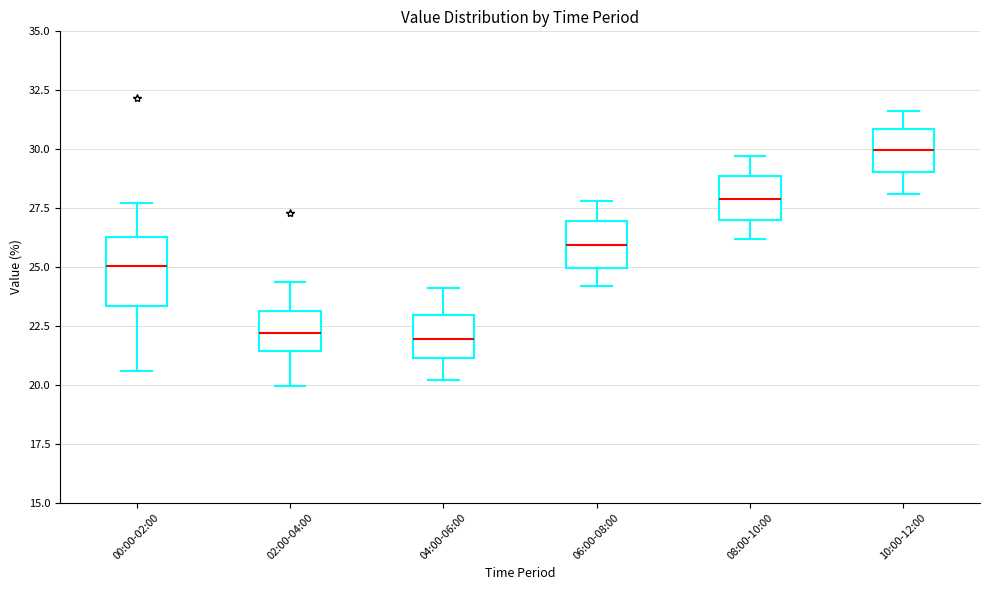

Reading left to right, read every box against the y-axis: the position of its median line, the range the box covers, and the ends of its whiskers. The values are not printed on the chart, so give them approximately, as read against the axis.

00:00-02:00: median 25.0, box 23.5 to 26.5, whiskers 20.5 to 27.5
02:00-04:00: median 22.0, box 21.5 to 23.0, whiskers 20.0 to 24.5
04:00-06:00: median 22.0, box 21.0 to 23.0, whiskers 20.0 to 24.0
06:00-08:00: median 26.0, box 25.0 to 27.0, whiskers 24.0 to 28.0
08:00-10:00: median 28.0, box 27.0 to 29.0, whiskers 26.0 to 29.5
10:00-12:00: median 30.0, box 29.0 to 31.0, whiskers 28.0 to 31.5